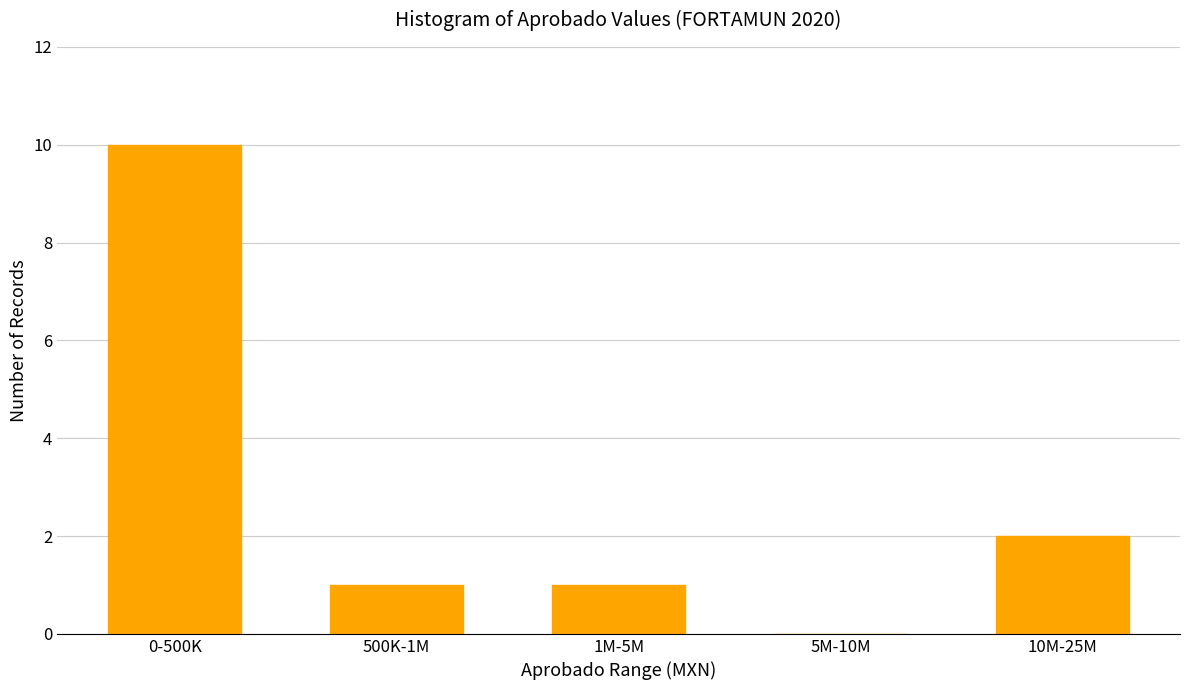

Reading left to right, list all the values displayed in this chart.

0-500K=10	500K-1M=1	1M-5M=1	5M-10M=0	10M-25M=2